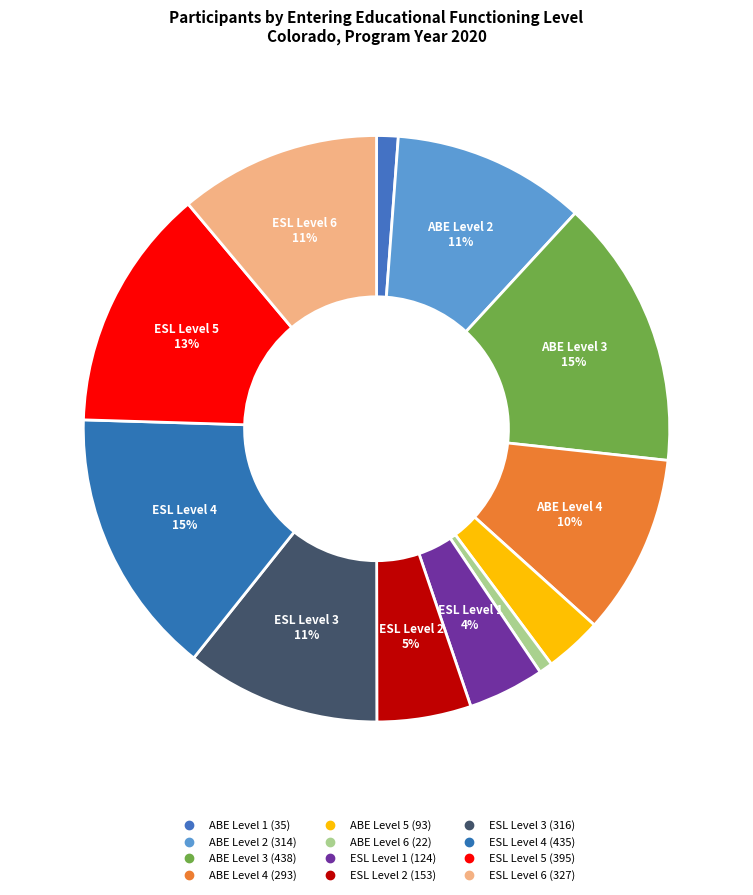

How many slices are in this pie chart?

12